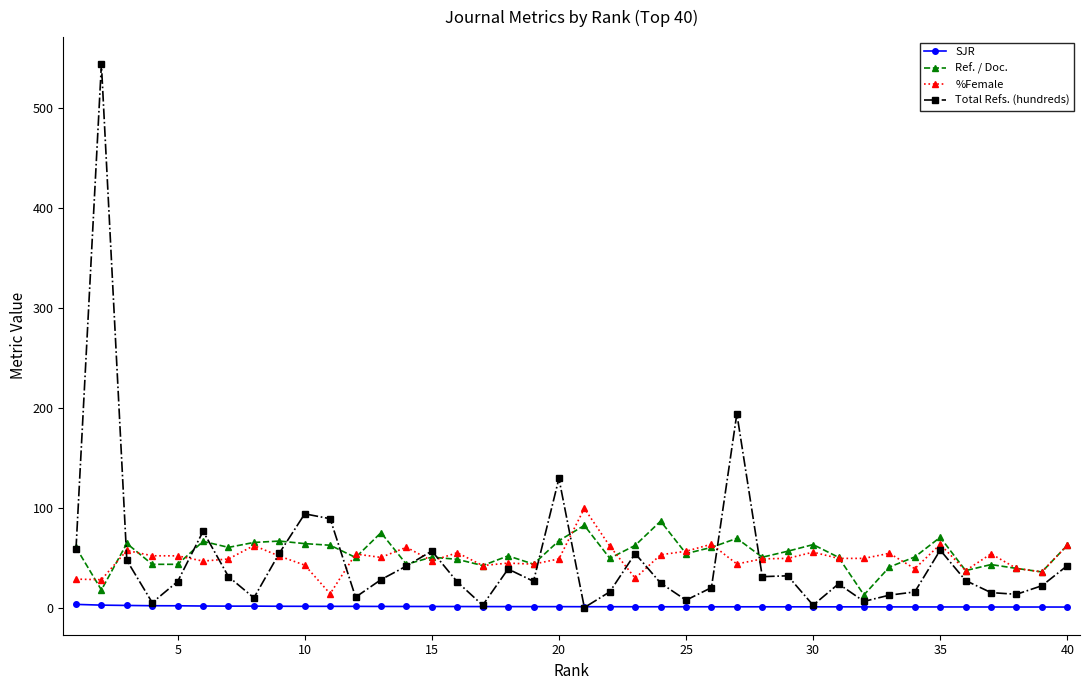

What is the average value of the Ref. / Doc. series?

54.8